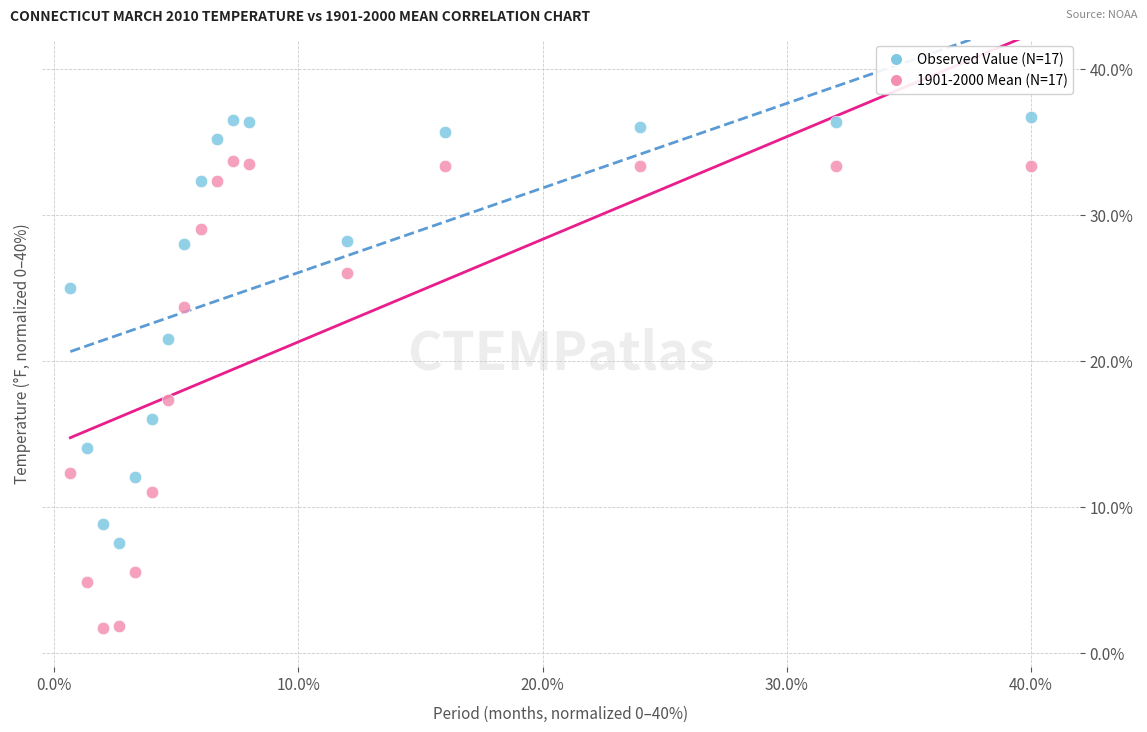

Across all series, what Y value is closest to 19?

17.3